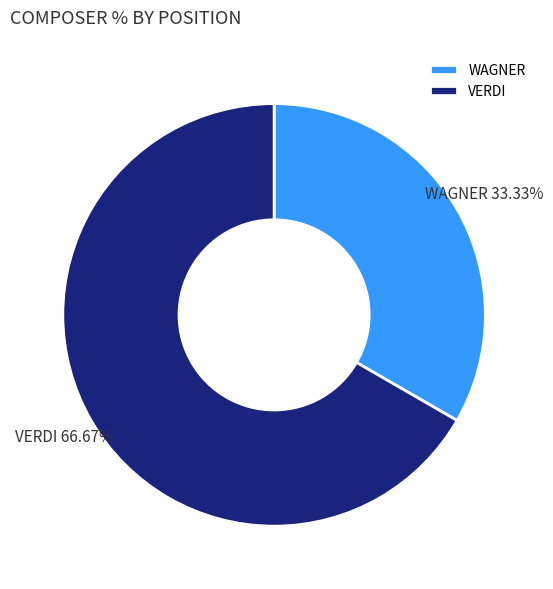

Rank the categories by value from highest to lowest.

VERDI, WAGNER